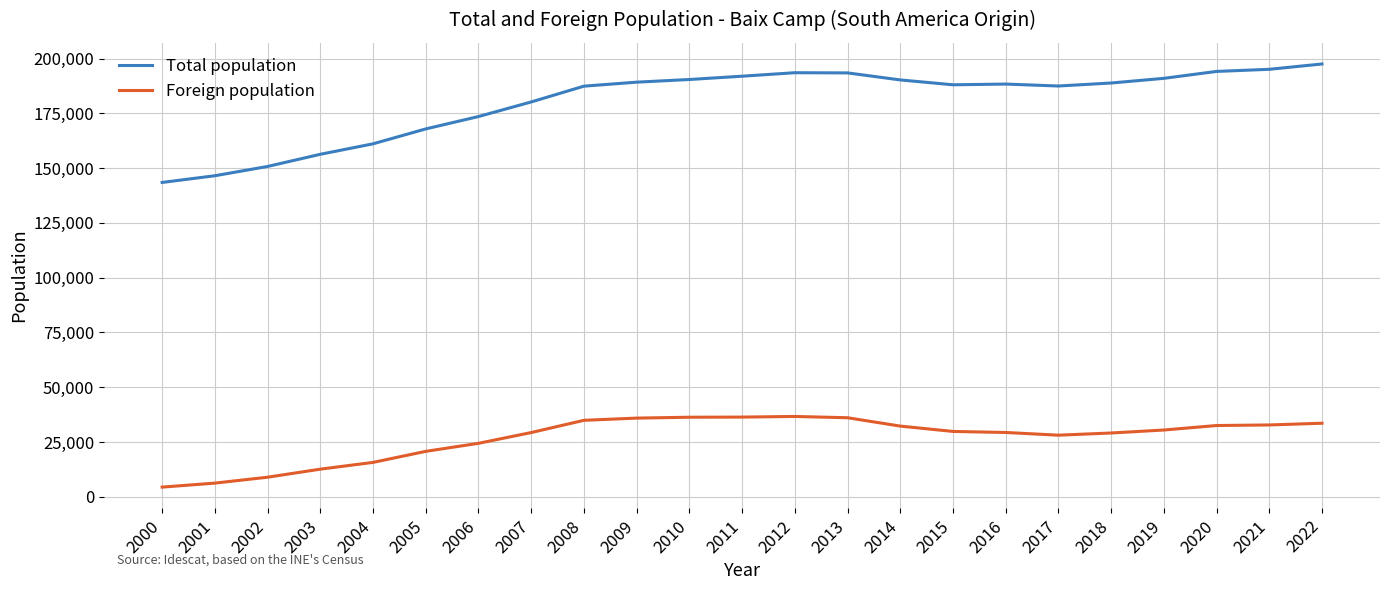

Which category has the lowest value across all series?

2000